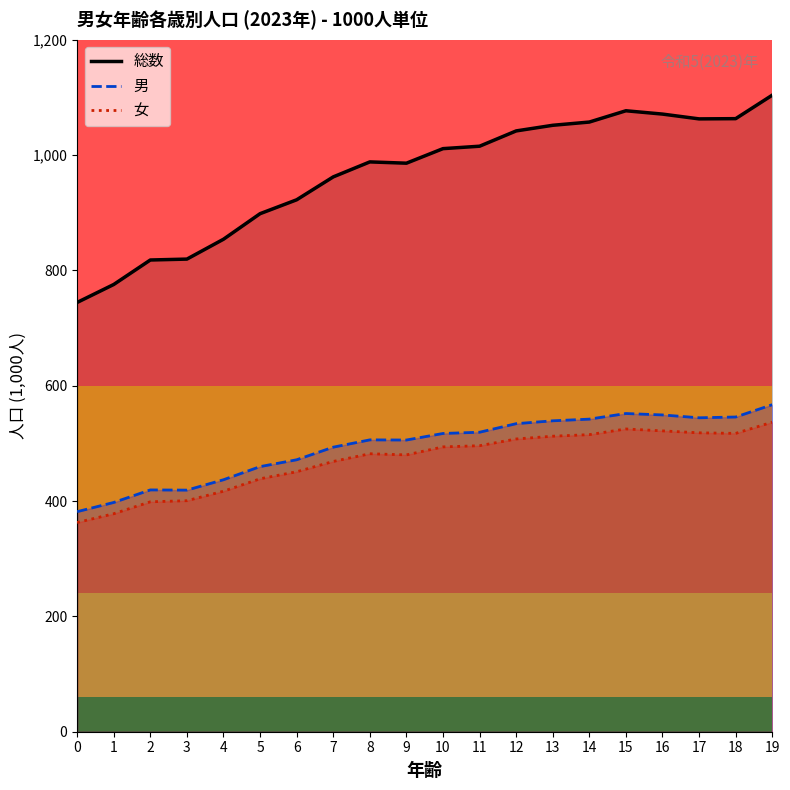

Reading right to left, what are all the values shown in this chart?

総数: 1103.8	1063.1	1062.7	1071.0	1076.8	1057.2	1051.6	1041.8	1015.3	1011.1	985.9	988.1	962.1	922.4	898.3	854.0	819.6	818.0	775.6	744.4
男: 567.1	545.8	544.4	549.3	551.8	542.1	539.2	534.2	519.3	517.2	505.8	506.1	493.4	471.6	459.7	437.0	419.0	419.3	397.6	381.6
女: 536.8	517.3	518.3	521.7	525.0	515.2	512.5	507.7	496.0	493.9	480.1	482.0	468.7	450.8	438.6	417.1	400.6	398.7	378.0	362.8